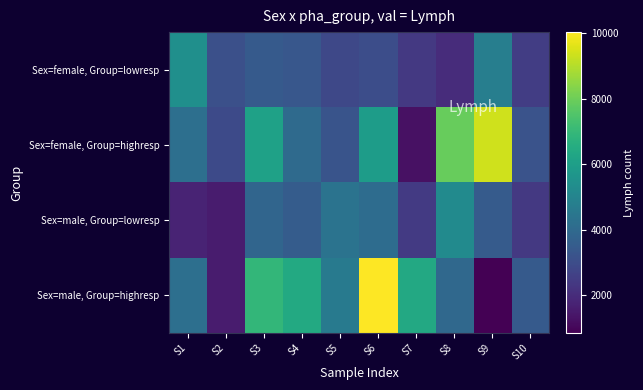

How many categories are shown in the chart?

10